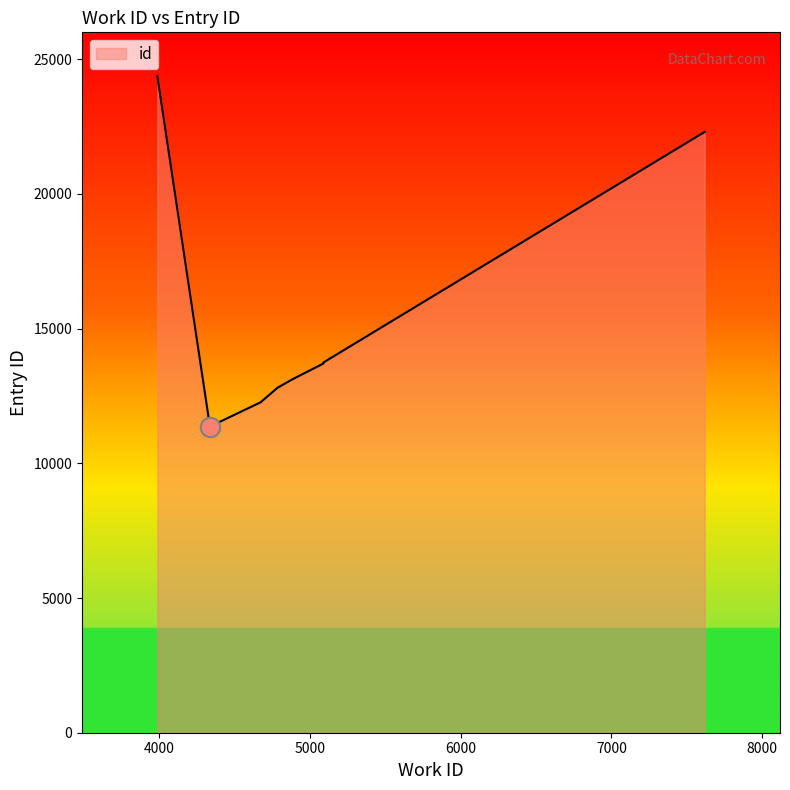

What is the greatest value displayed?

24371